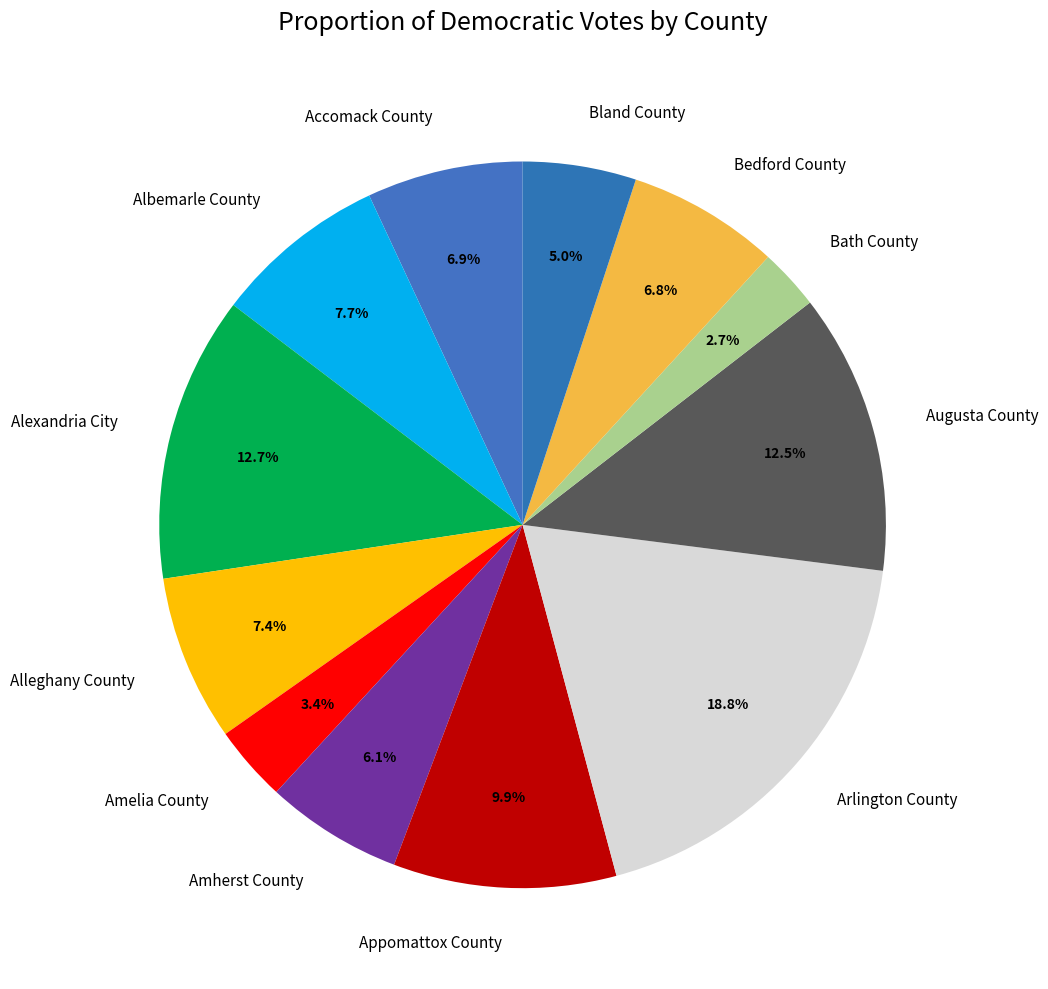

What is the smallest slice in the pie chart?

Bath County